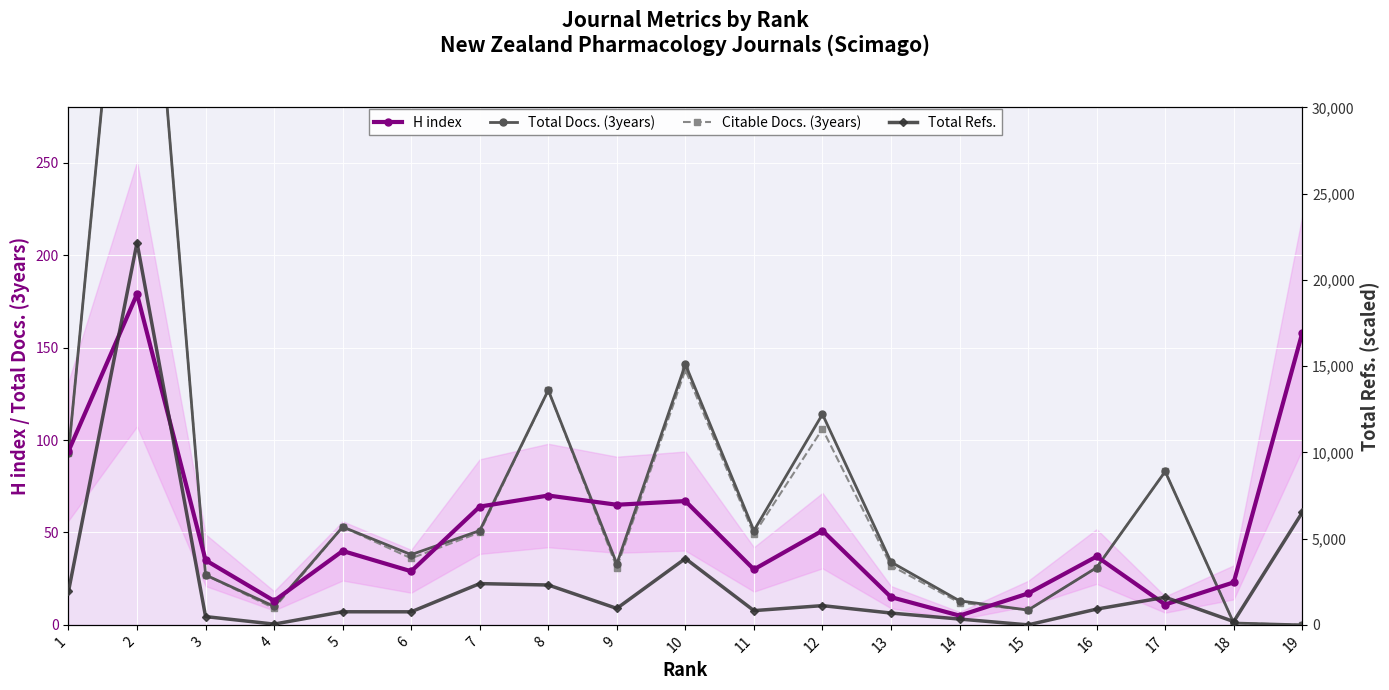

What is the sum of the Citable Docs. (3years) values at 19 and 6?

36